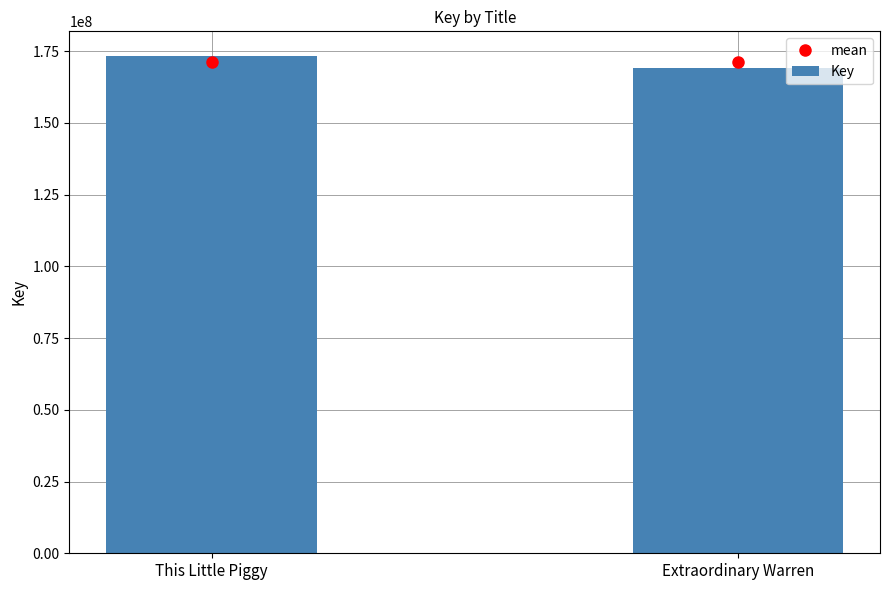

What is the minimum value shown in the chart?

169193105